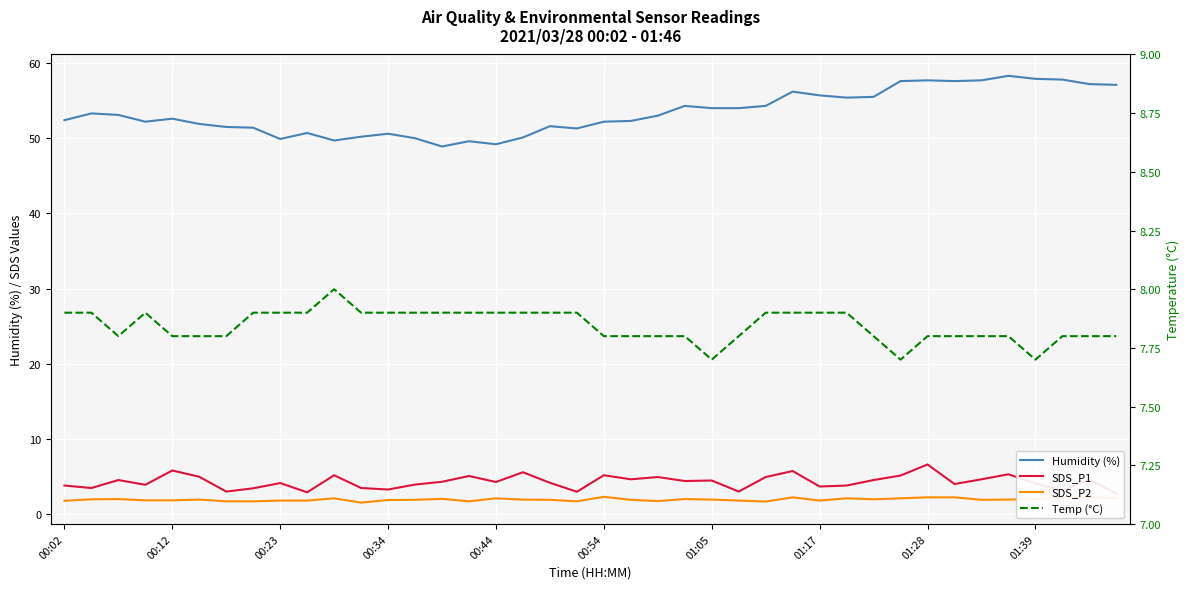

True or false: SDS_P2 and Humidity (%) intersect in this chart.

False